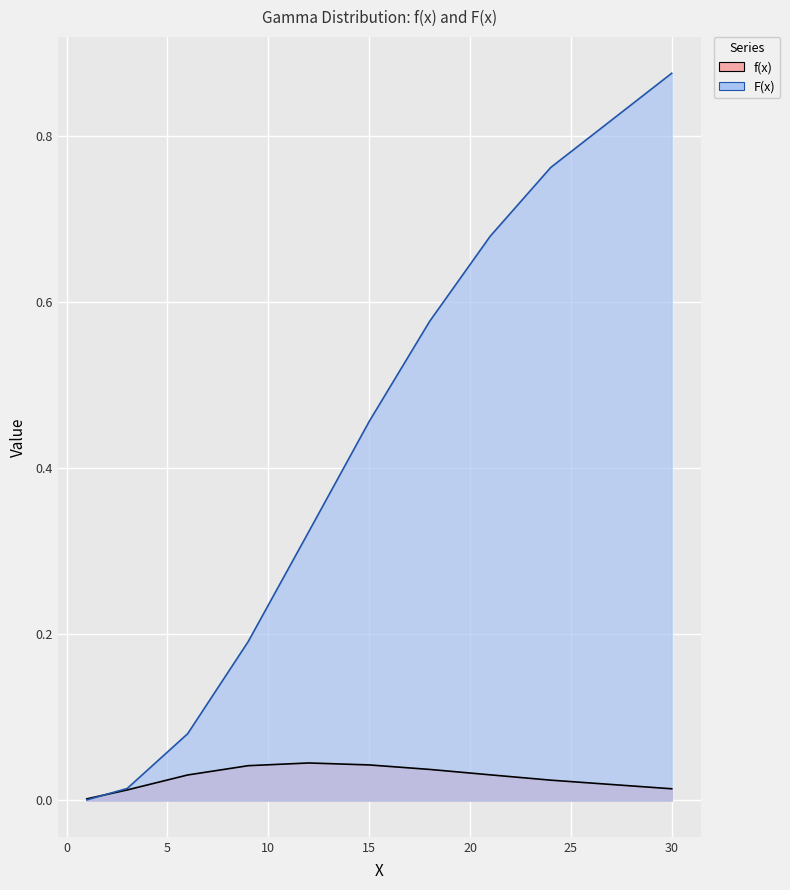

At how many categories does at least one series exceed 0?

10